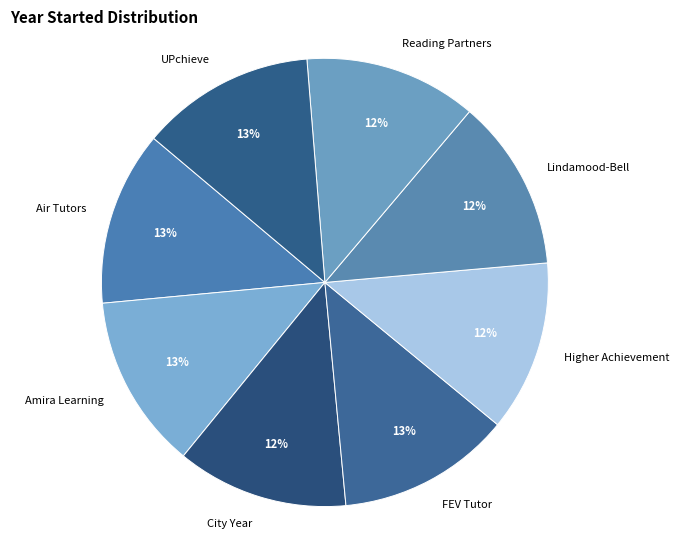

What percentage do City Year and Higher Achievement together represent?

24.8%